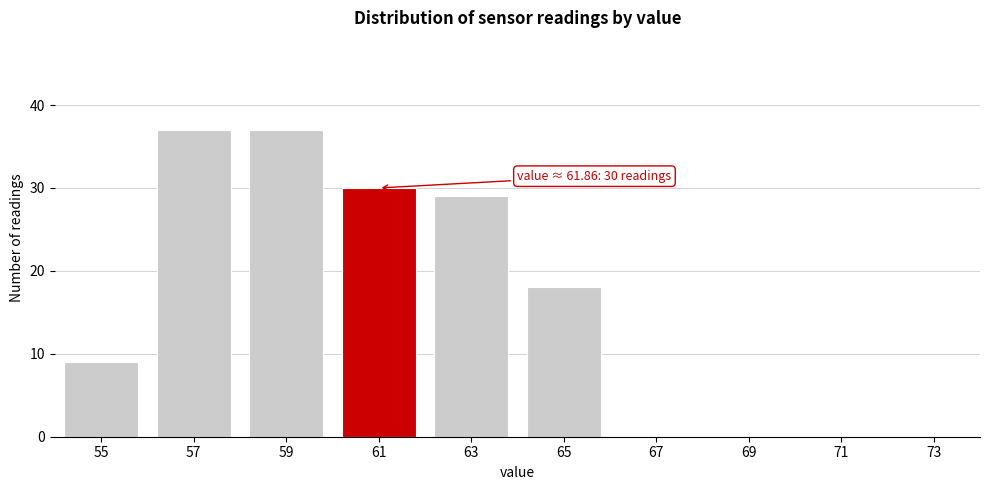

Reading right to left, extract all data points from this chart.

73=0	71=0	69=0	67=0	65=18	63=29	61=30	59=37	57=37	55=9